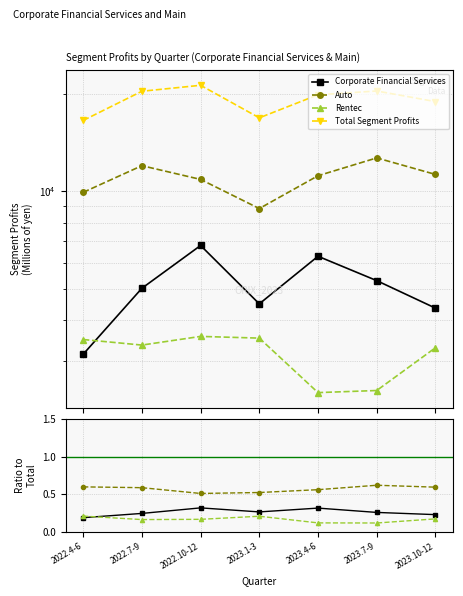

What is the difference between the highest and lowest values at 2023.10-12?

18920.8